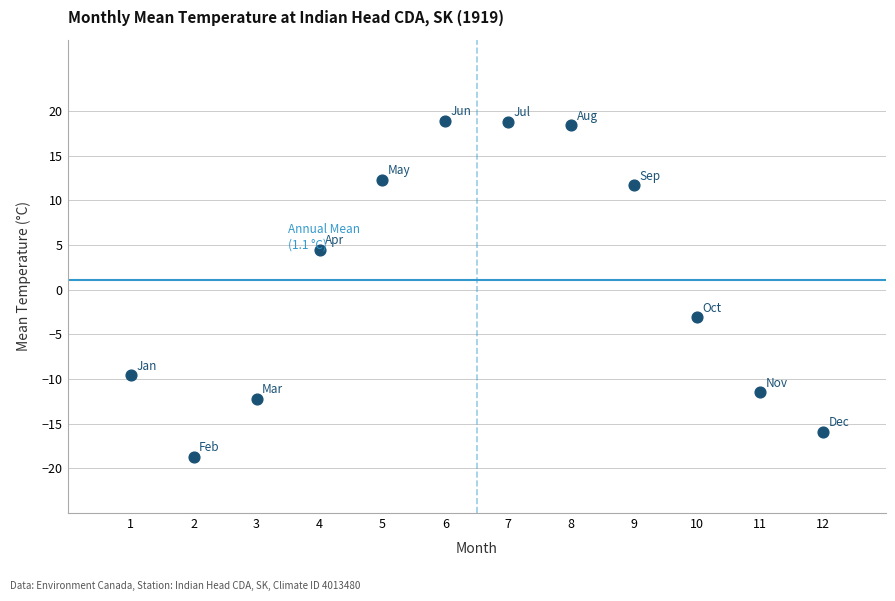

What Y value in the scatter plot is closest to 0?

-3.1